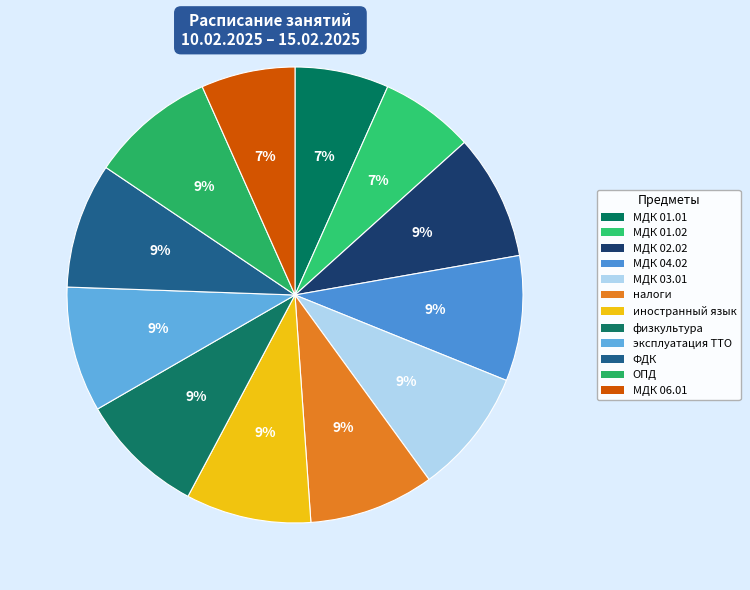

How many segments does this pie chart have?

12